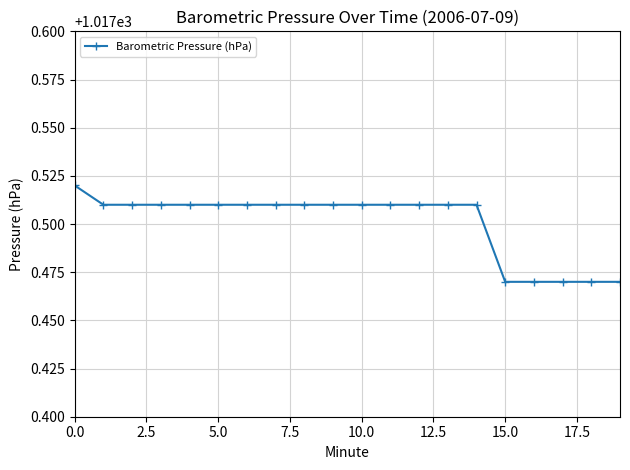

Count the values in the range 1017 to 1018.

20